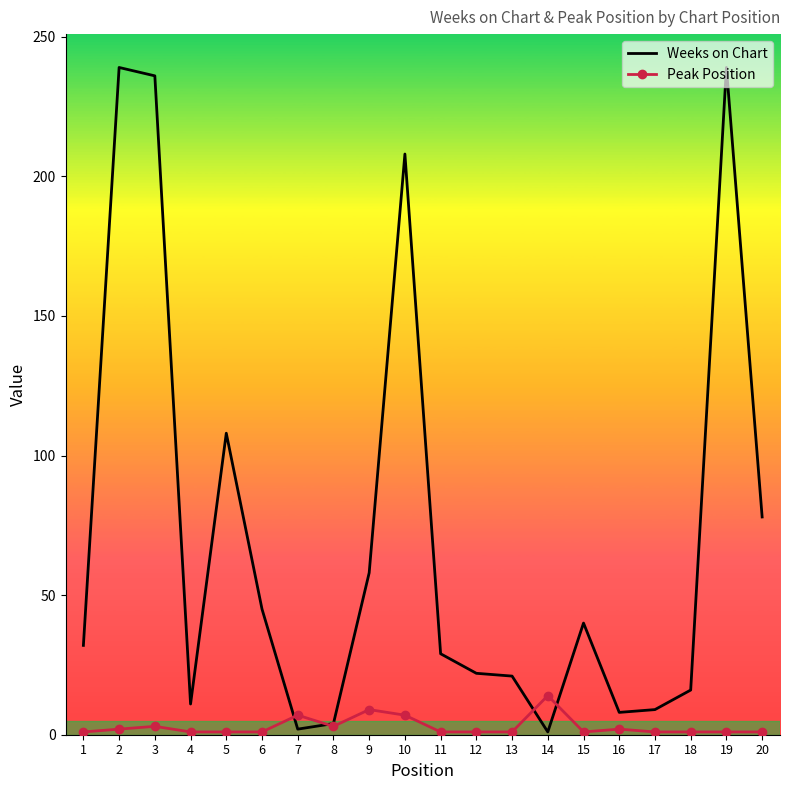

Rank the series by their average value, from lowest to highest.

Peak Position, Weeks on Chart